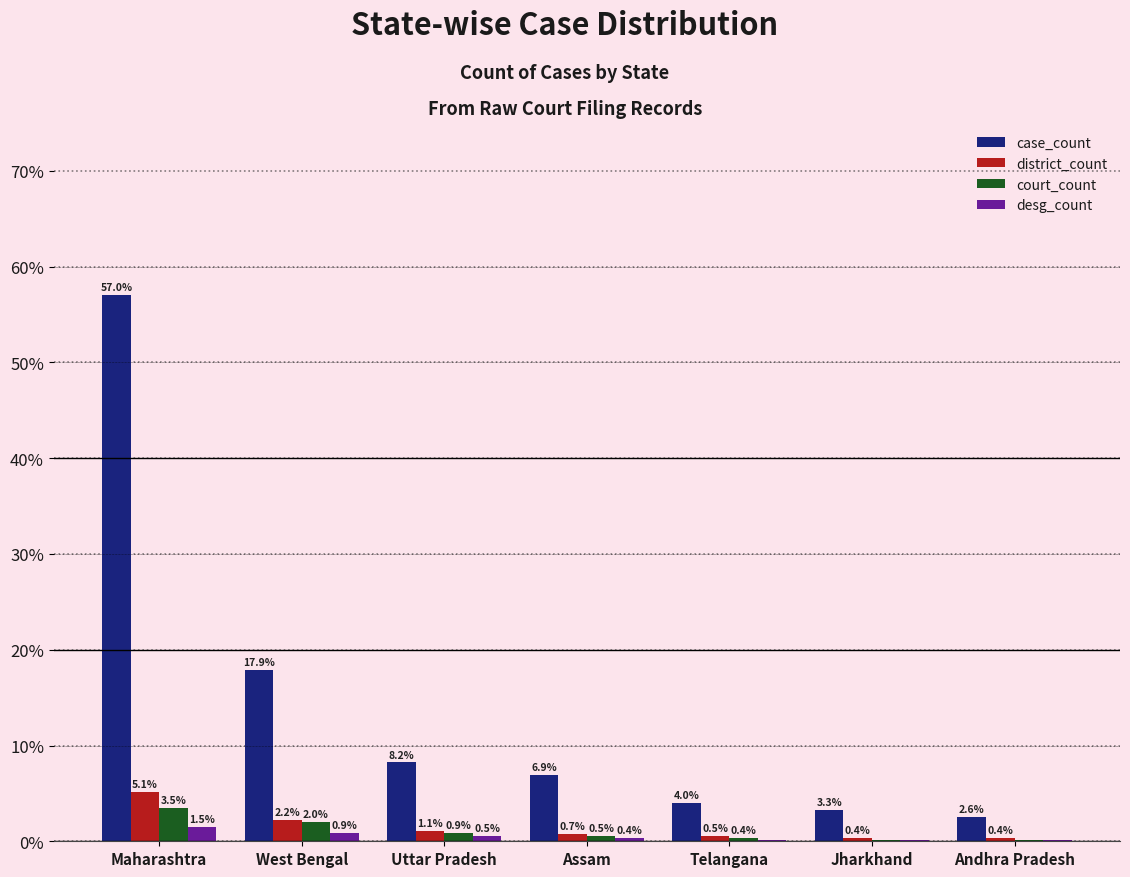

What is the sum of all desg_count values?

3.8